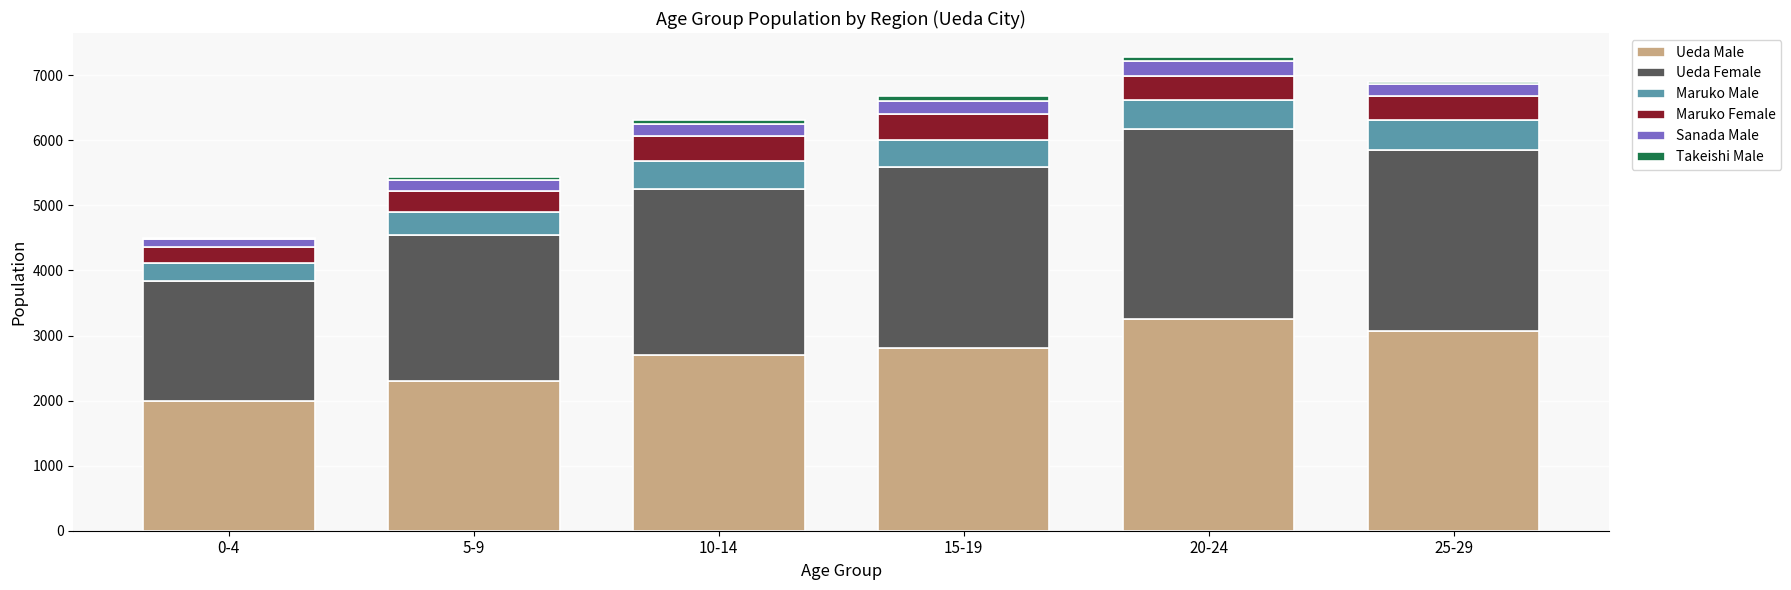

At which label does Ueda Male reach its peak?

20-24